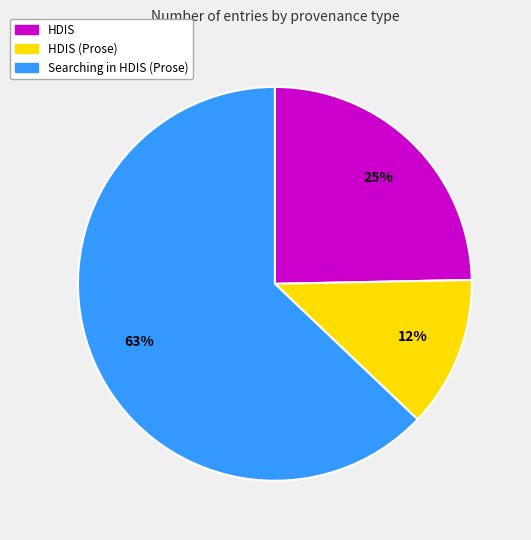

Is there a majority slice in this chart?

Yes